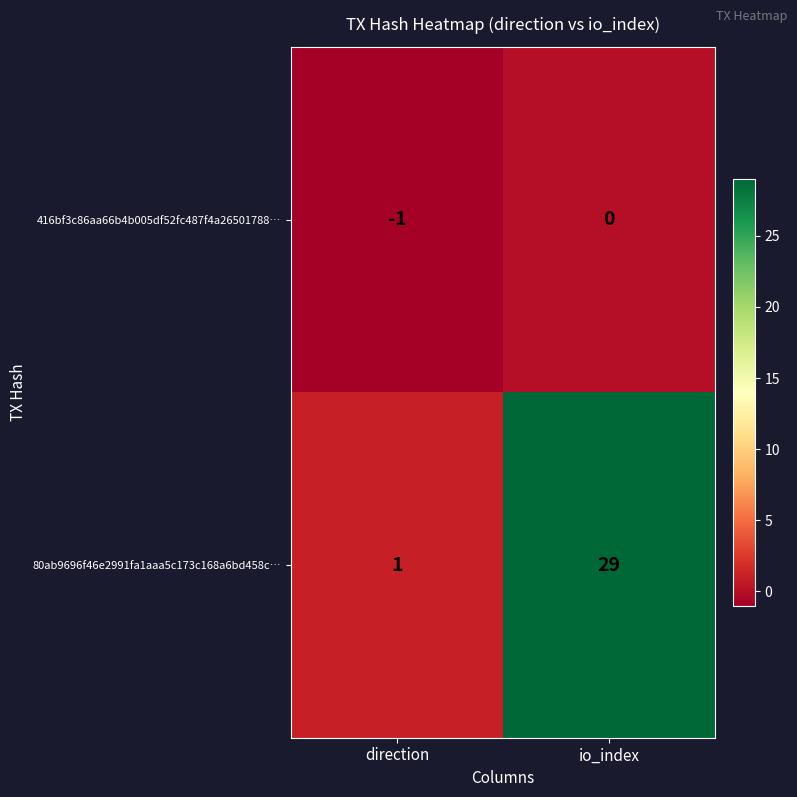

Rank the series by their maximum value, from lowest to highest.

416bf3c86aa66b4b005df52fc487f4a26501788…, 80ab9696f46e2991fa1aaa5c173c168a6bd458c…